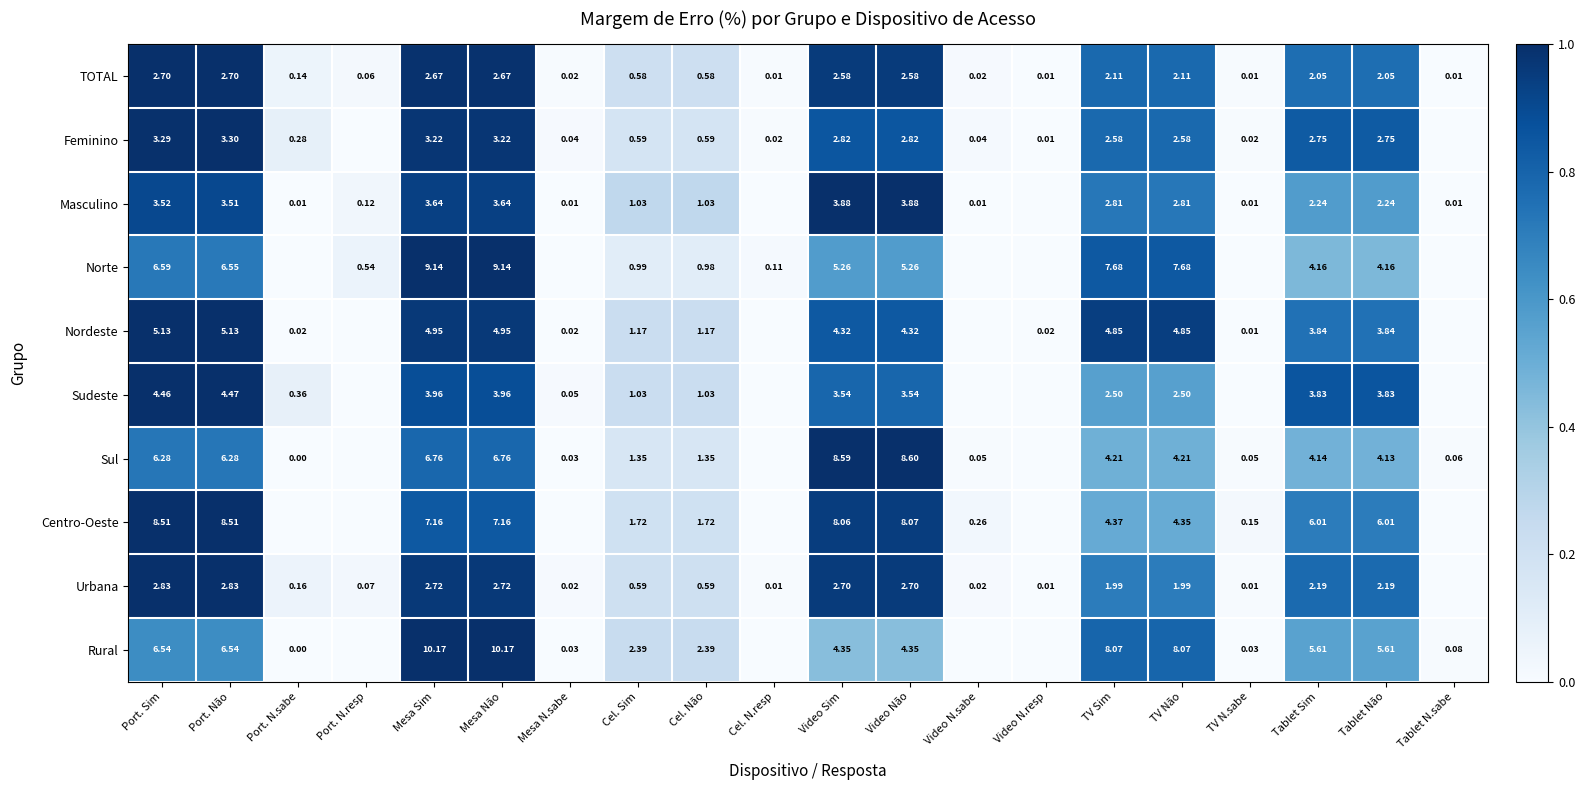

Rank the series at Mesa Sim from lowest to highest value.

TOTAL, Urbana, Feminino, Masculino, Sudeste, Nordeste, Sul, Centro-Oeste, Norte, Rural